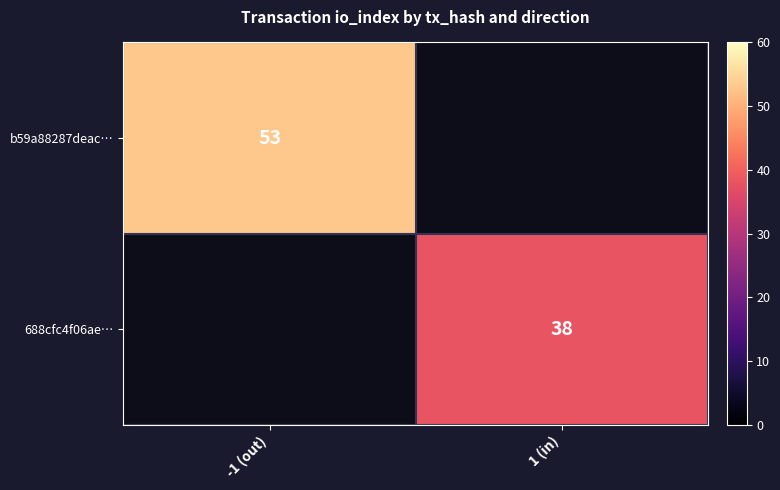

Which label corresponds to the smallest value in the chart?

1 (in)